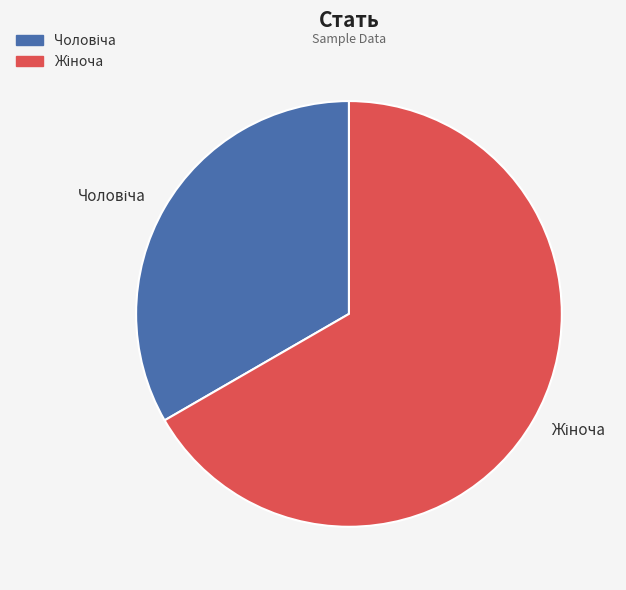

Is there any slice that represents more than half of the pie?

Yes